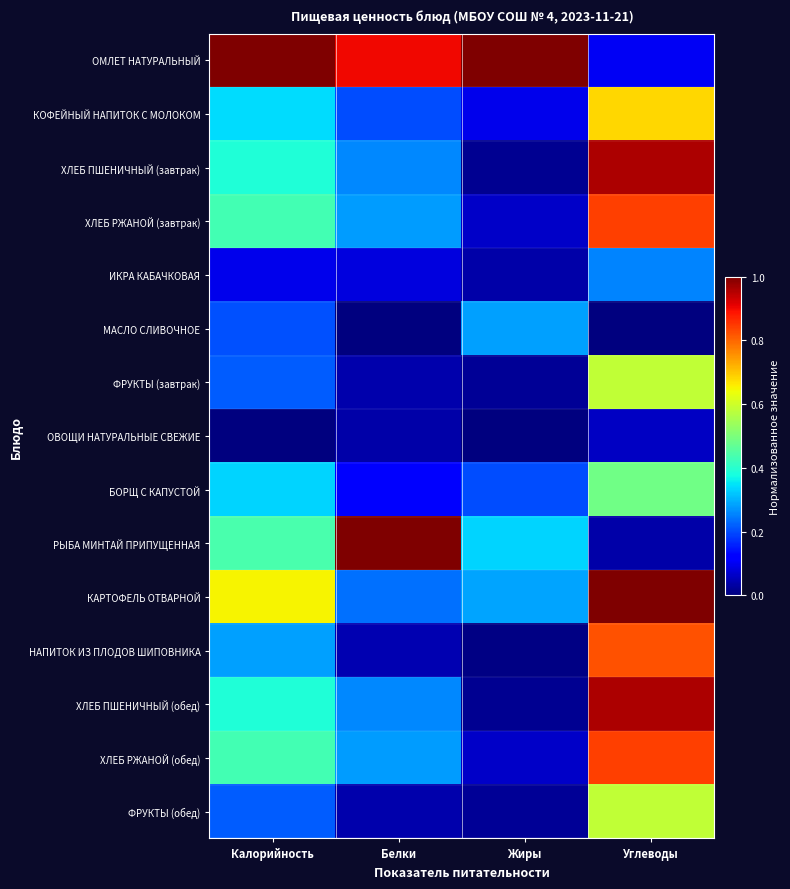

Which series has the largest range (max minus min)?

РЫБА МИНТАЙ ПРИПУЩЕННАЯ